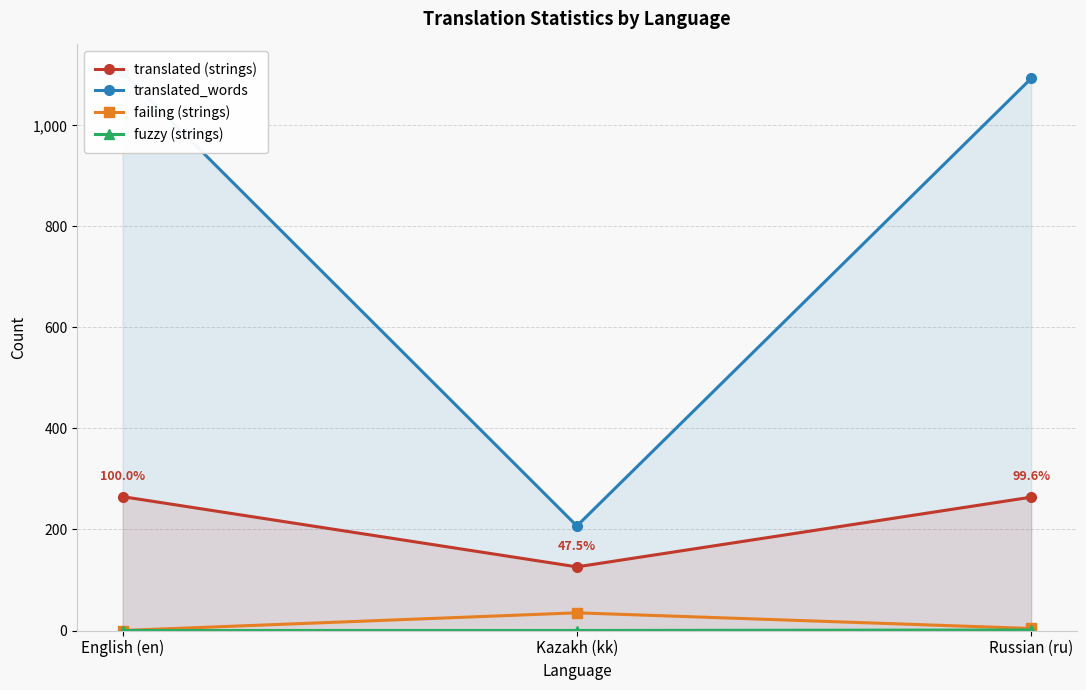

How many lines are shown in the chart?

4